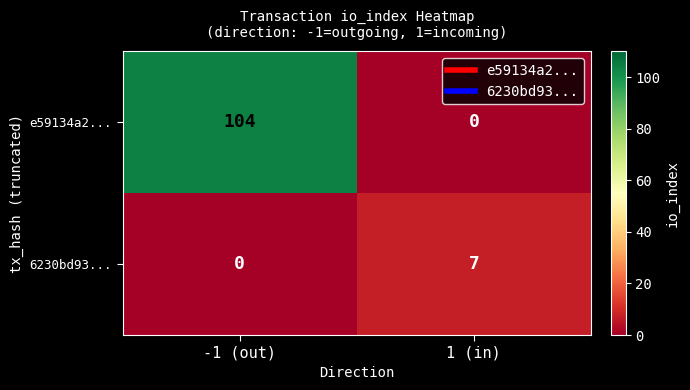

Reading left to right, extract all data points from this chart.

e59134a2...: 104	0
6230bd93...: 0	7